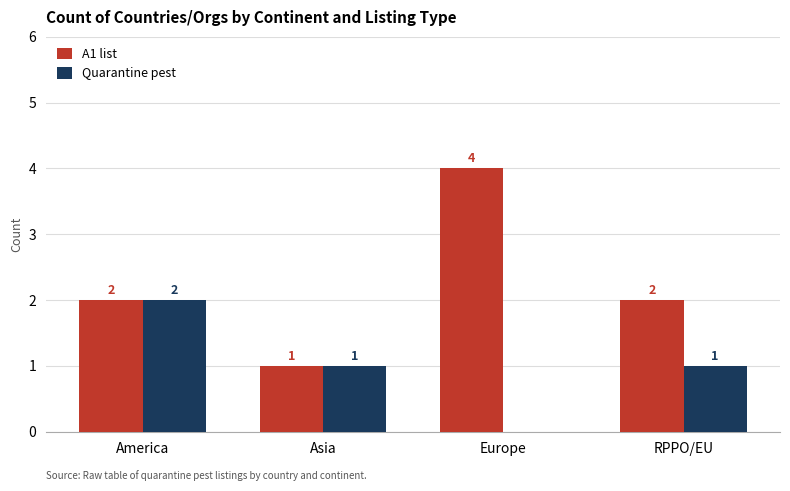

How many groups of bars are there?

4